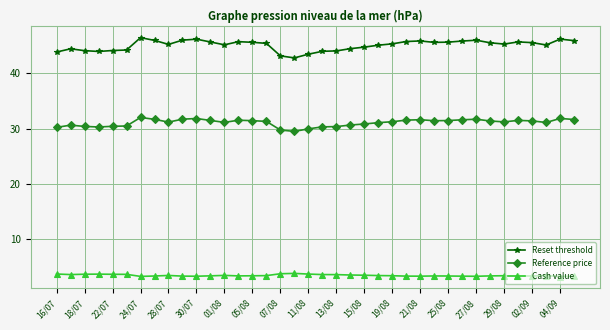

True or false: Reference price and Reset threshold intersect in this chart.

False